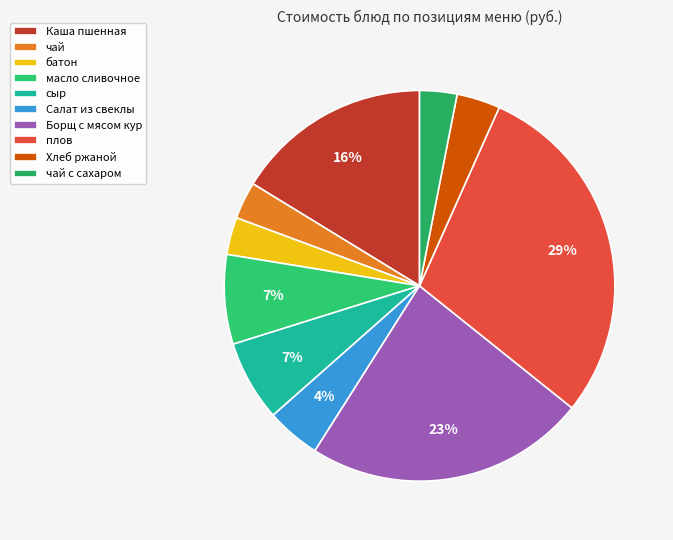

Does Хлеб ржаной account for over 50% of the chart?

No